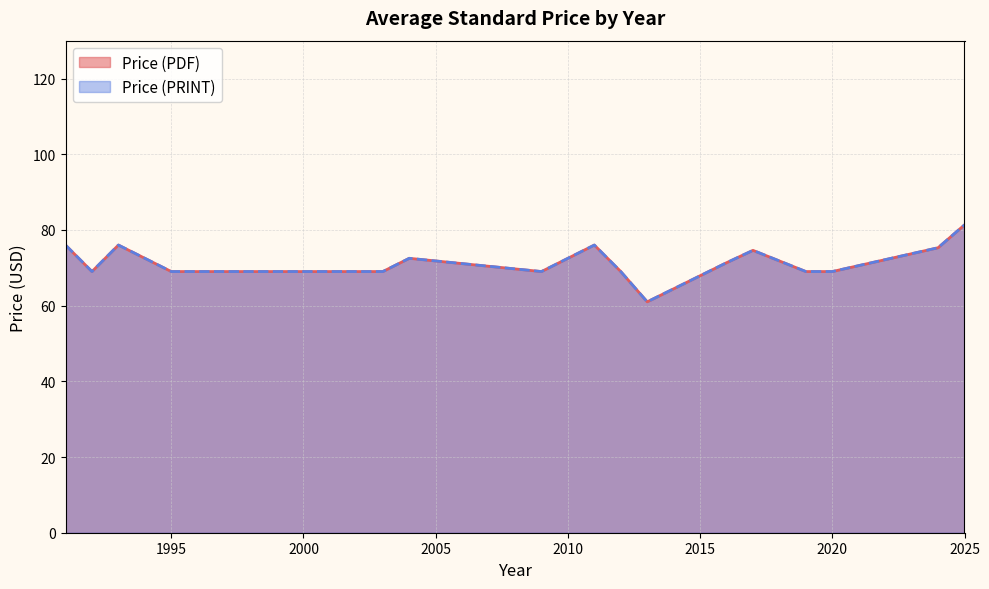

What are all the series names shown in the legend?

Price (PDF), Price (PRINT)